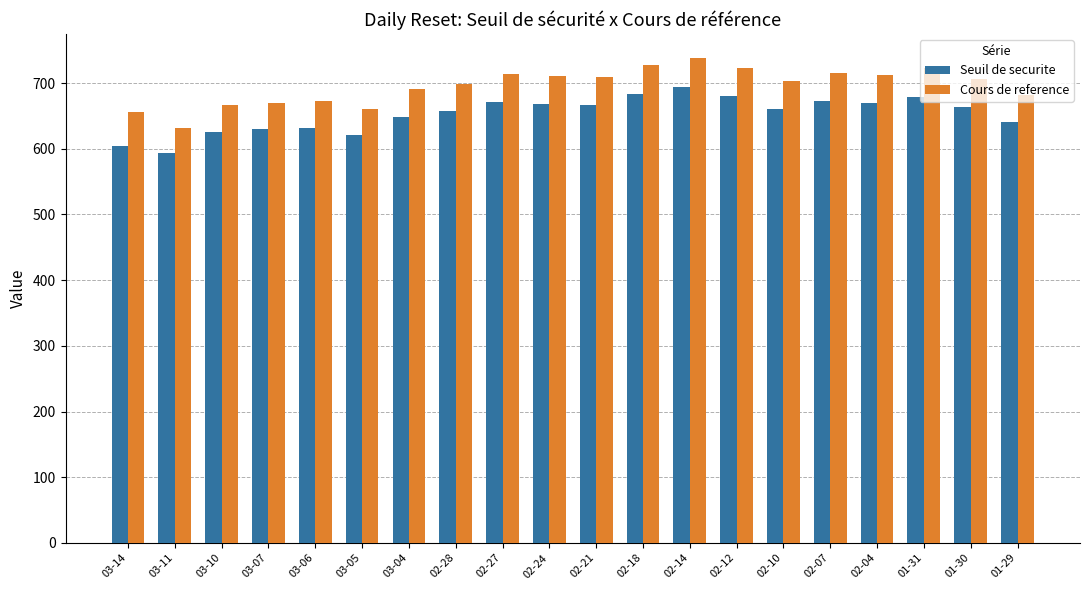

Is the value of Cours de reference at 02-24 greater than the value of Seuil de securite at 02-12?

Yes